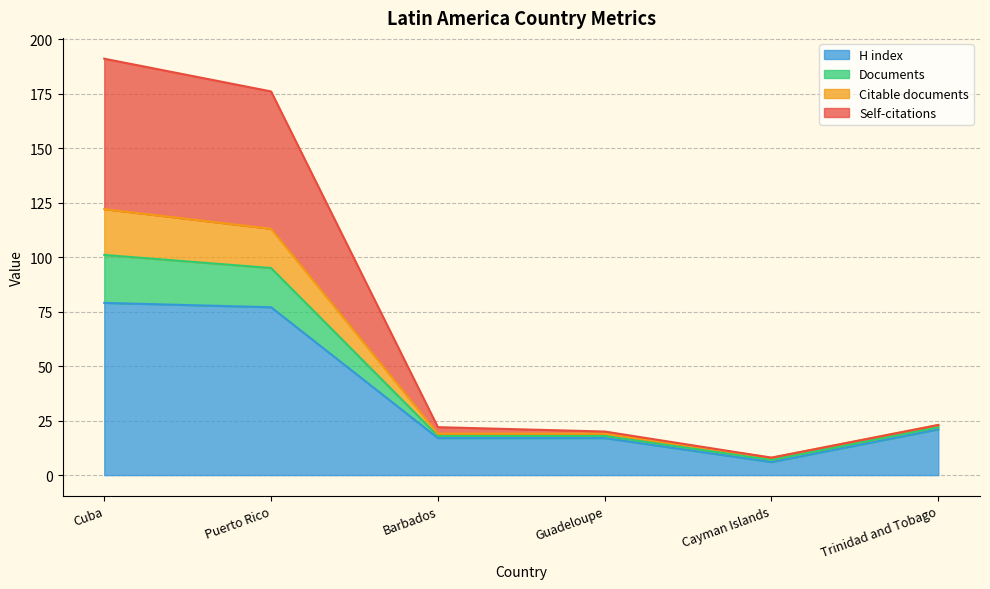

The value of H index at Cuba is 127. True or false?

False